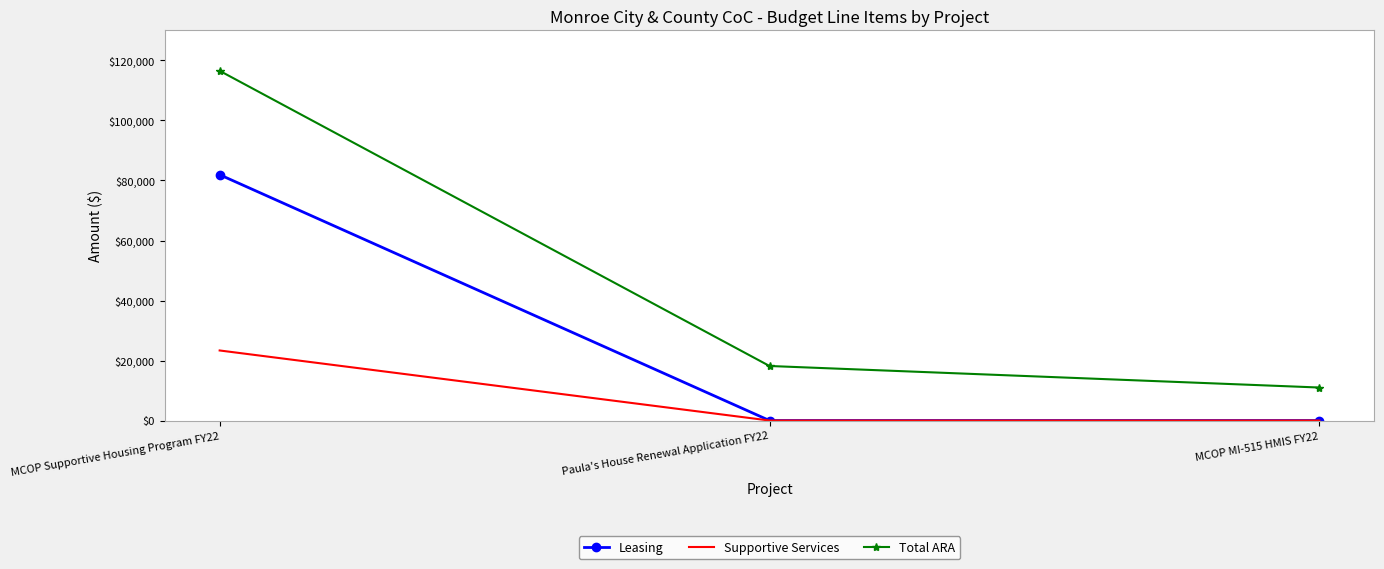

Is the value of Supportive Services at MCOP Supportive Housing Program FY22 greater than the value of Total ARA at MCOP MI-515 HMIS FY22?

Yes